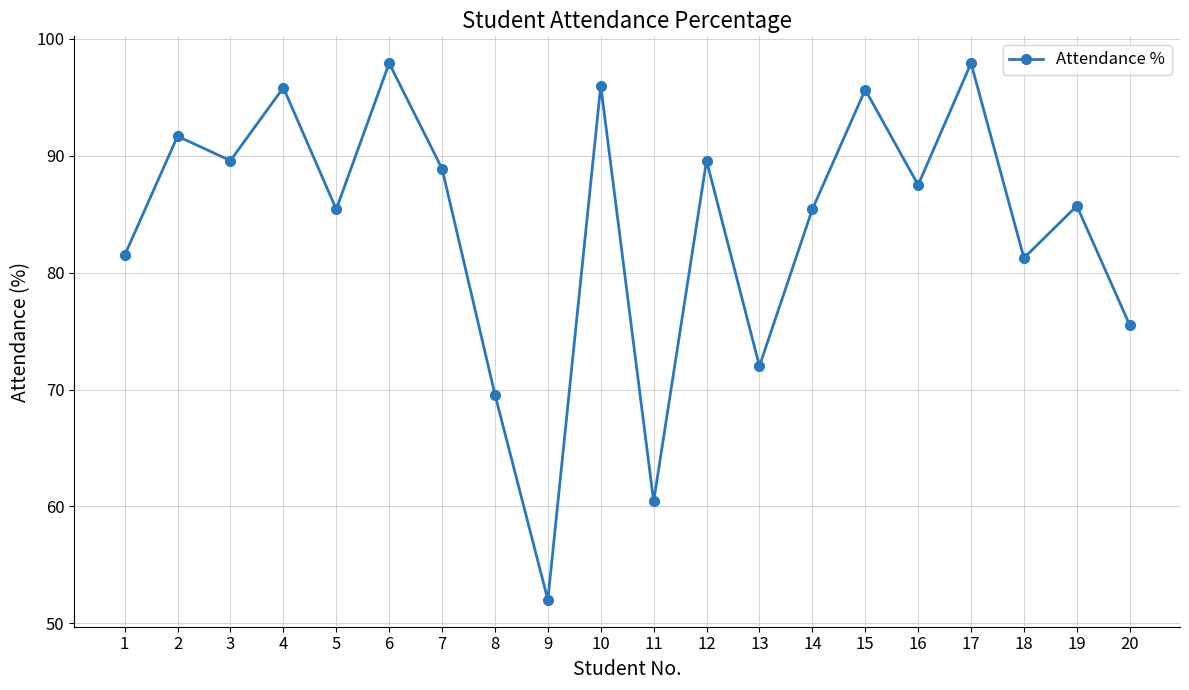

What is the ratio of the value at 3 to the value at 16?

1.0